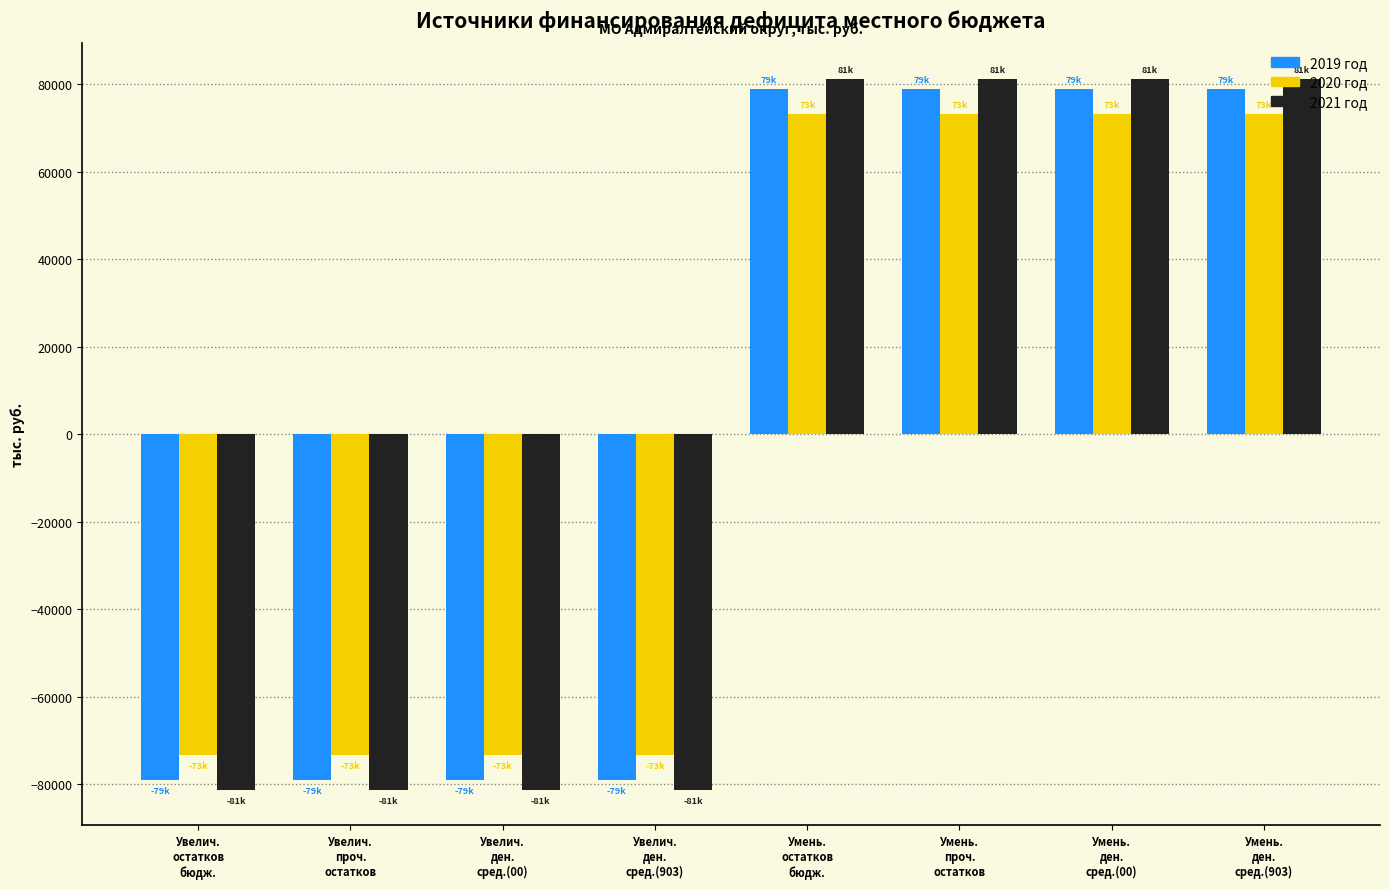

Reading left to right, what are all the values shown in this chart?

2019 год: -78980.9	-78980.9	-78980.9	-78980.9	78980.9	78980.9	78980.9	78980.9
2020 год: -73157.9	-73157.9	-73157.9	-73157.9	73157.9	73157.9	73157.9	73157.9
2021 год: -81229.3	-81229.3	-81229.3	-81229.3	81229.3	81229.3	81229.3	81229.3